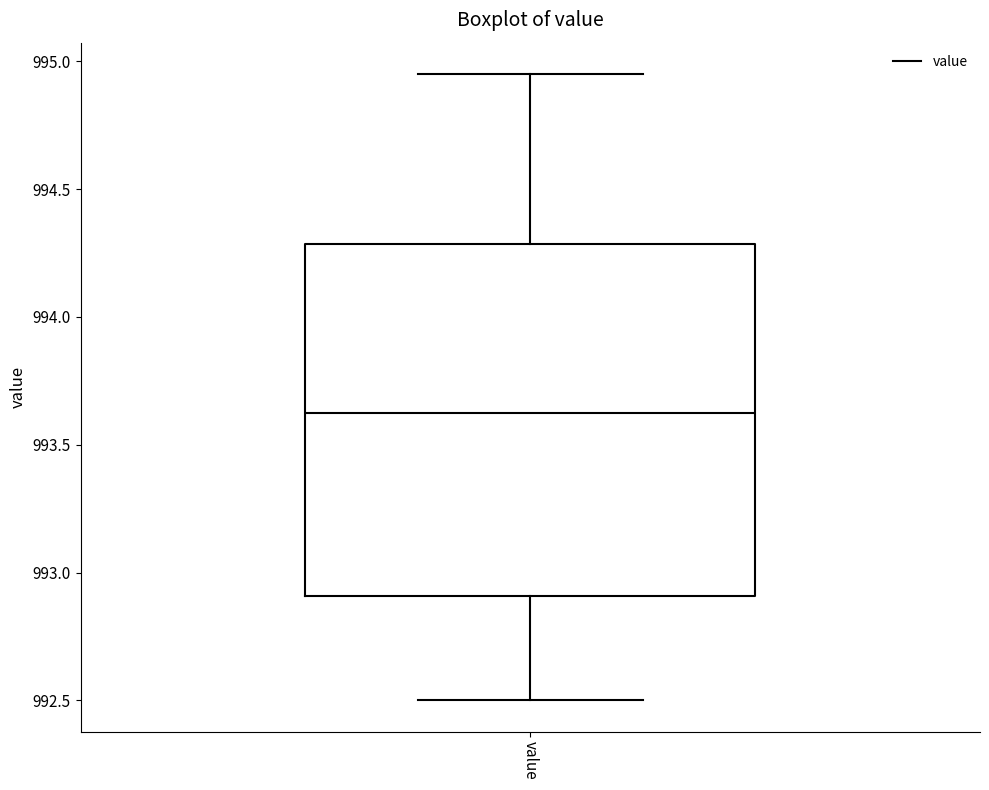

Read this box plot against the y-axis: the position of the median line, the range covered by the box, and the ends of both whiskers. The values are not printed on the chart, so give them approximately, as read against the axis.

median 993.65, box 992.90 to 994.30, whiskers 992.50 to 994.95